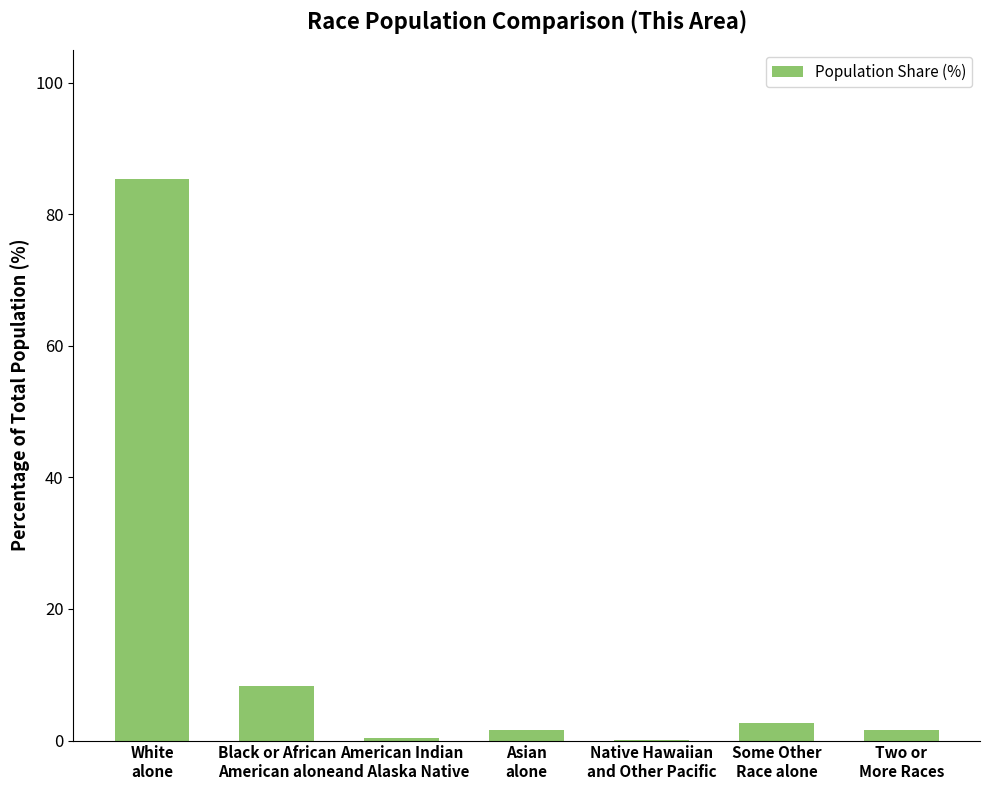

Count the number of categories in the chart.

7